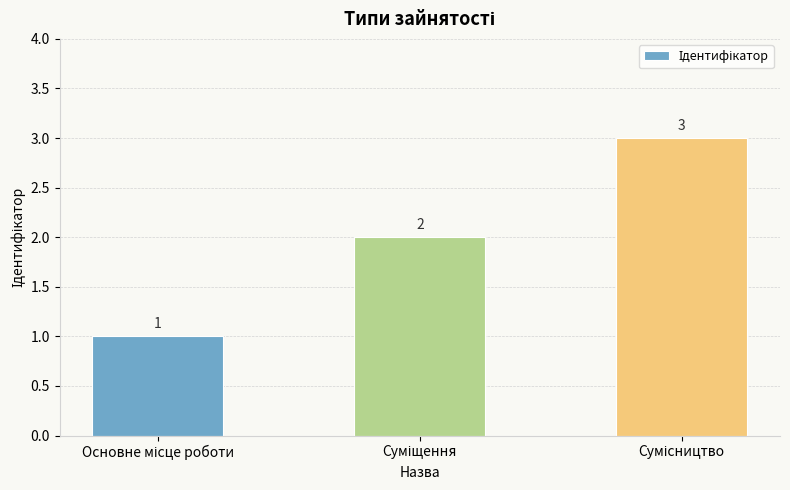

Reading right to left, what are all the values shown in this chart?

3	2	1